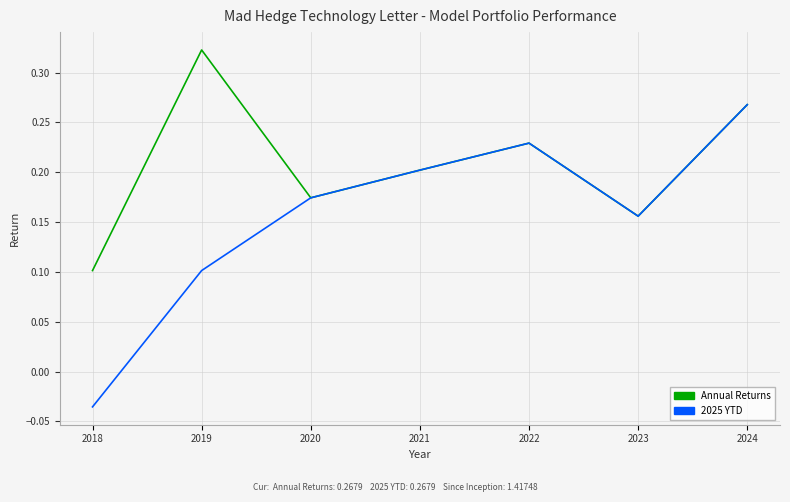

Which category has the lowest value across all series?

2018